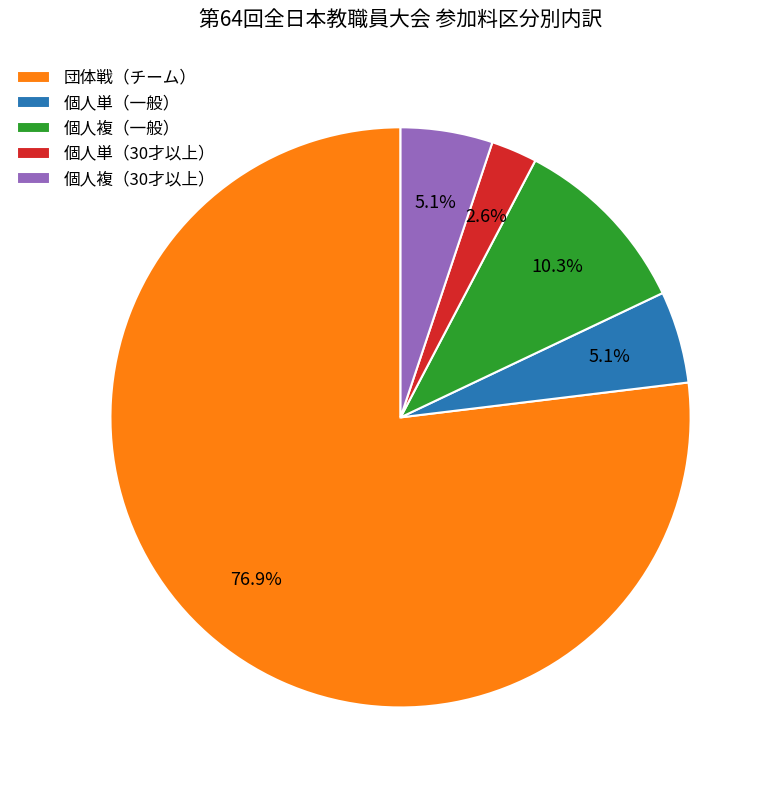

What is the smallest slice in the pie chart?

個人単（30才以上）